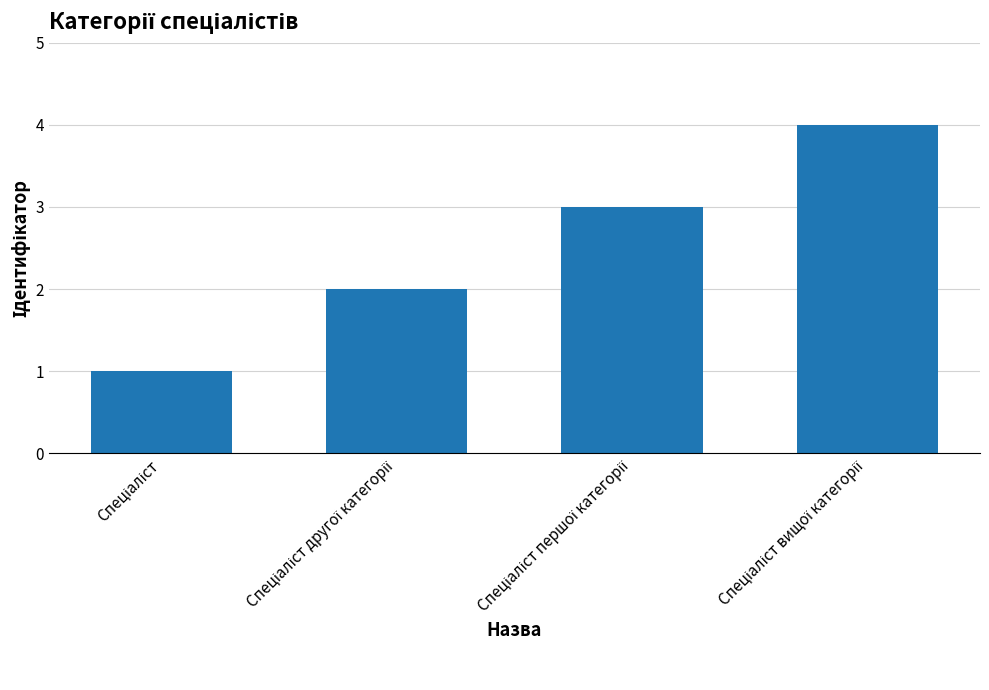

What is the difference between the maximum and minimum values?

3